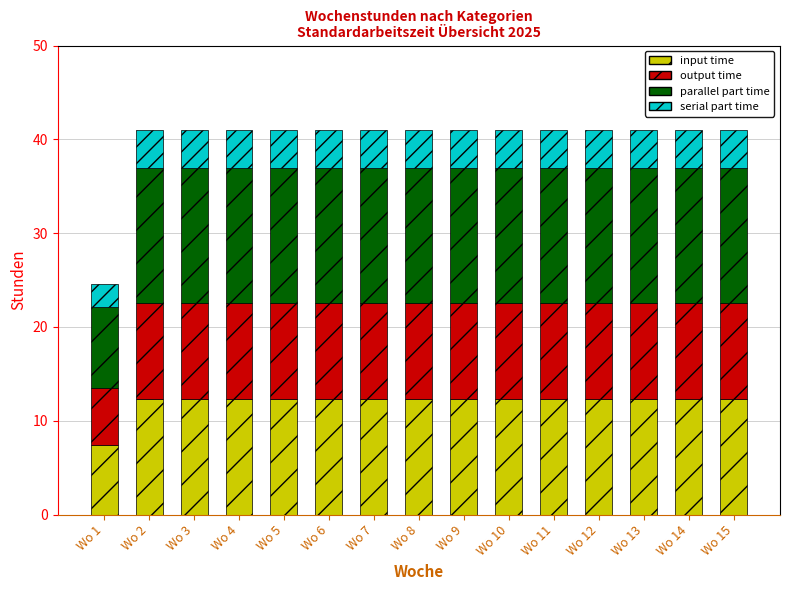

What are all the series names shown in the legend?

input time, output time, parallel part time, serial part time